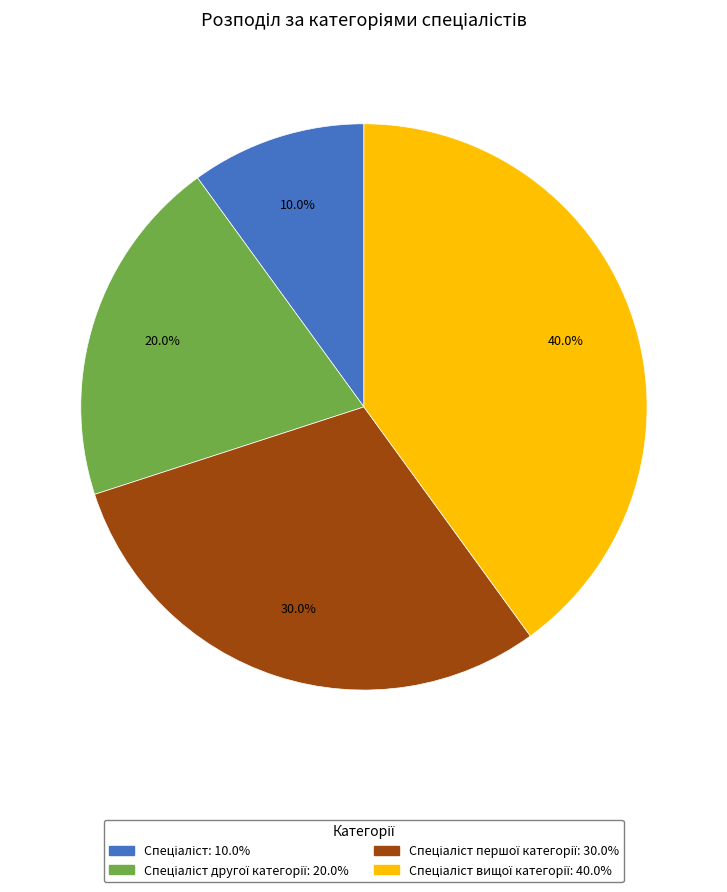

Is there any slice that represents more than half of the pie?

No